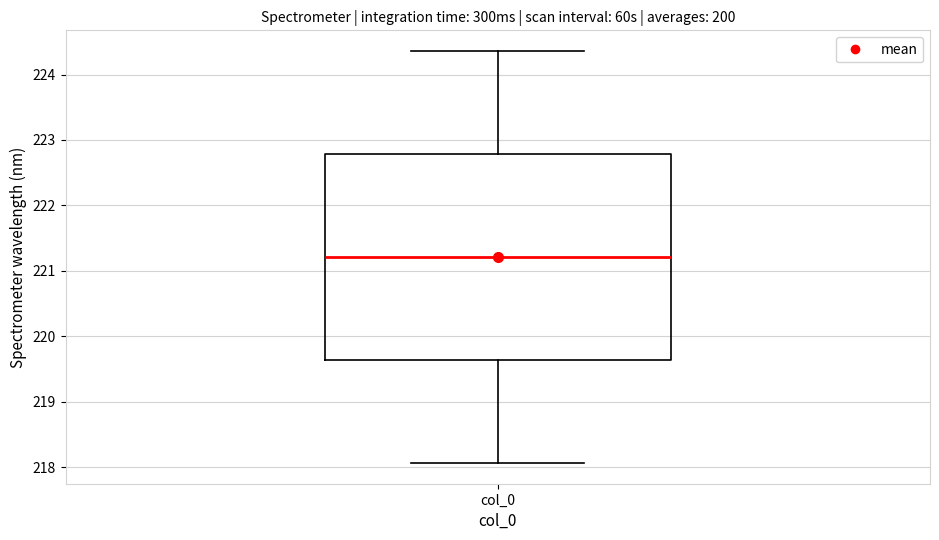

Where does the upper whisker of the box for col_0 end on the y-axis? The values are not printed on the chart, so give them approximately, as read against the axis.

224.4